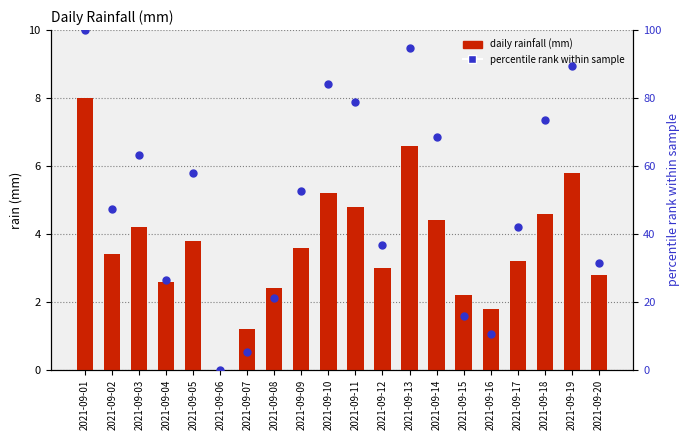

Which series contains the highest Y value?

percentile rank within sample